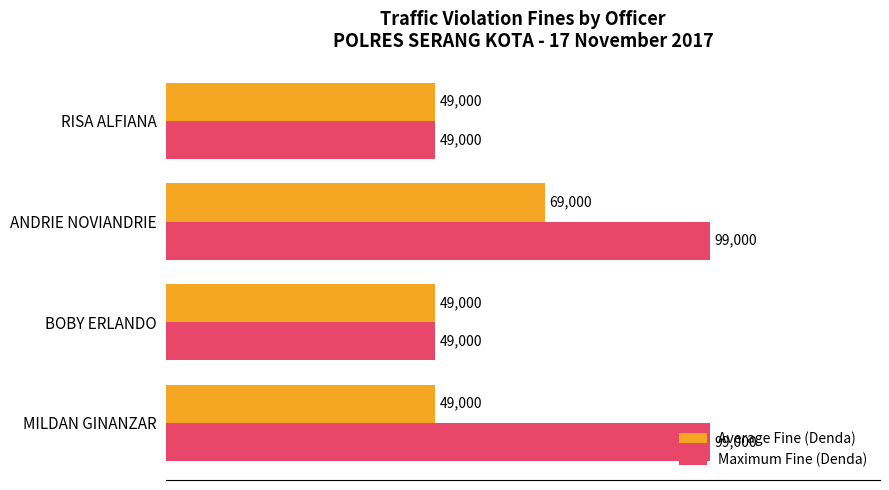

What is the average value of the Average Fine (Denda) series?

54000